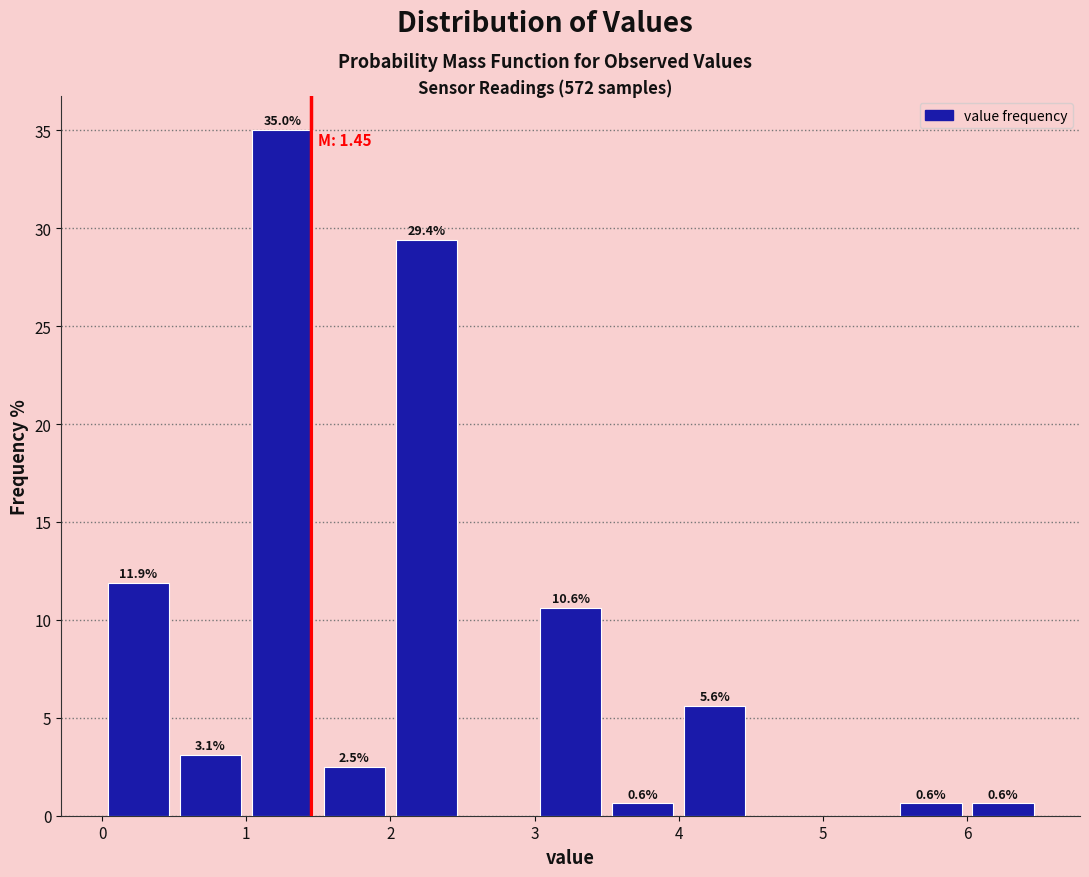

Over which range of the x-axis is the bar tallest?

1.0 to 1.5